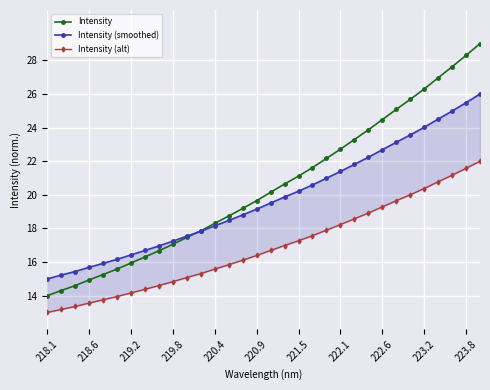

True or false: Intensity has a value of 11.6 at 220.4.

False